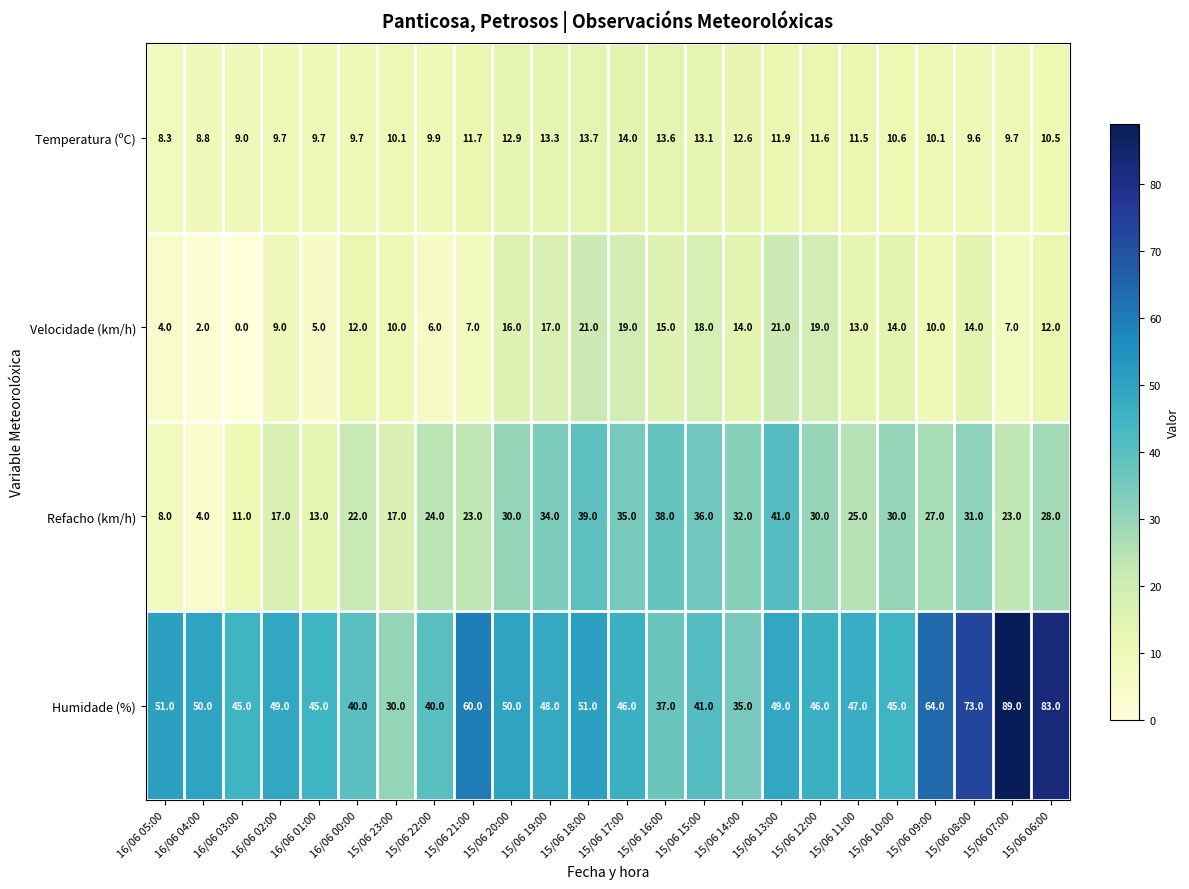

What is the average value of the Temperatura (ºC) series?

11.1